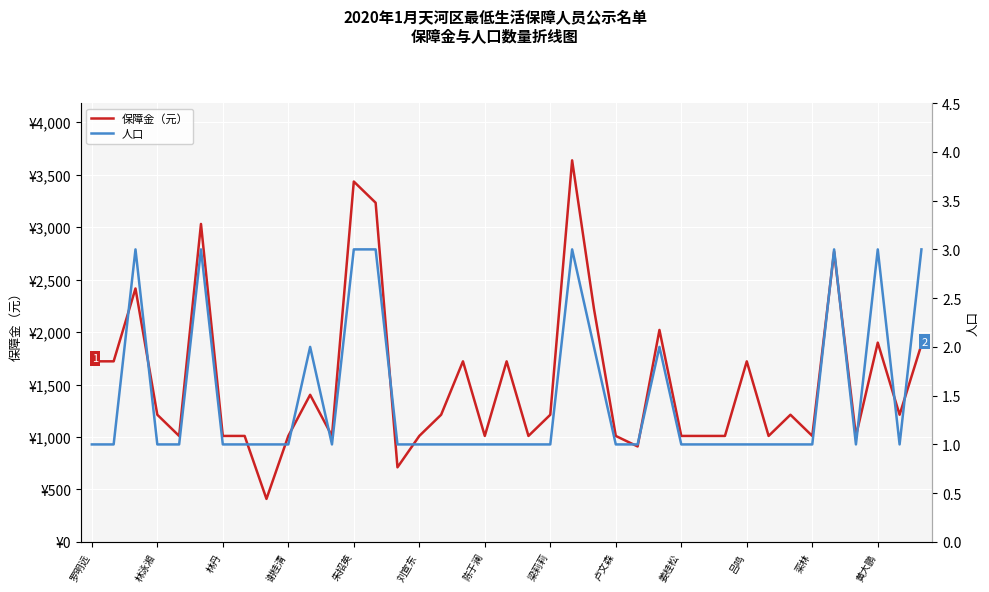

What is the sum of all 人口 values?

58